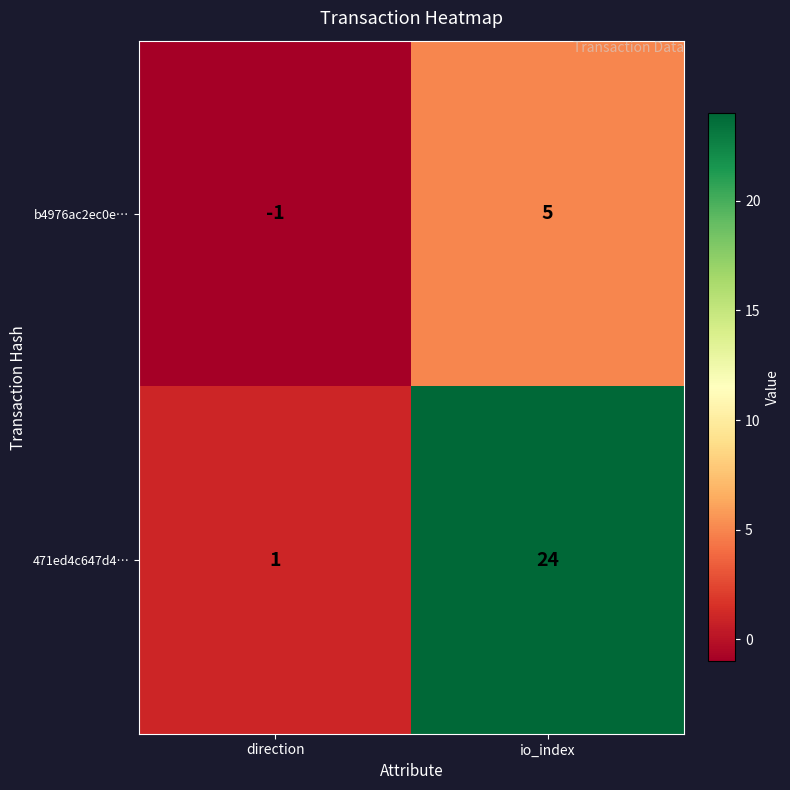

Which series changed the most between direction and io_index?

471ed4c647d4…